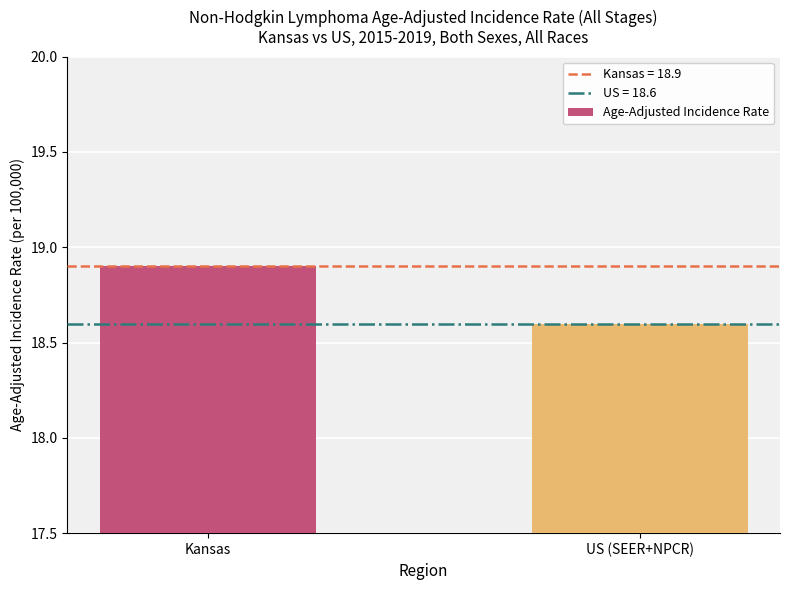

Rank the categories by value from lowest to highest.

US (SEER+NPCR), Kansas